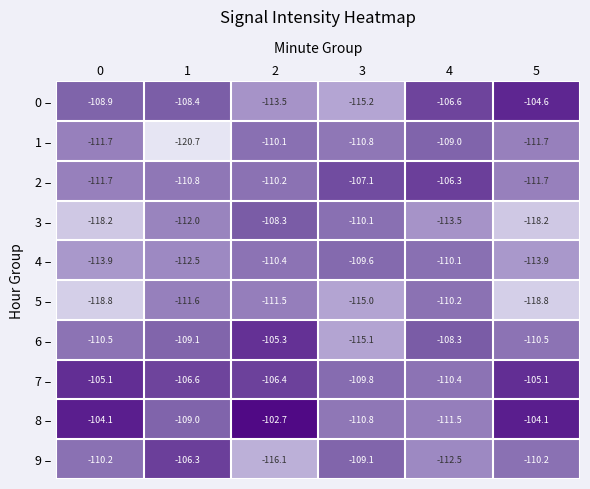

True or false: 1 – has a value of -58.7 at 5.

False